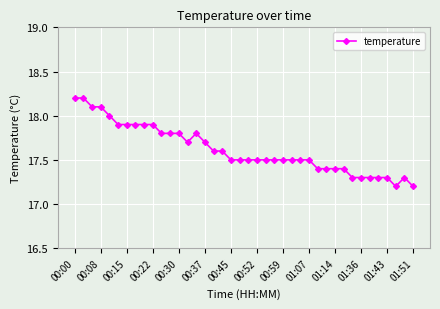

What is the difference between the second highest and second lowest values?

1.0